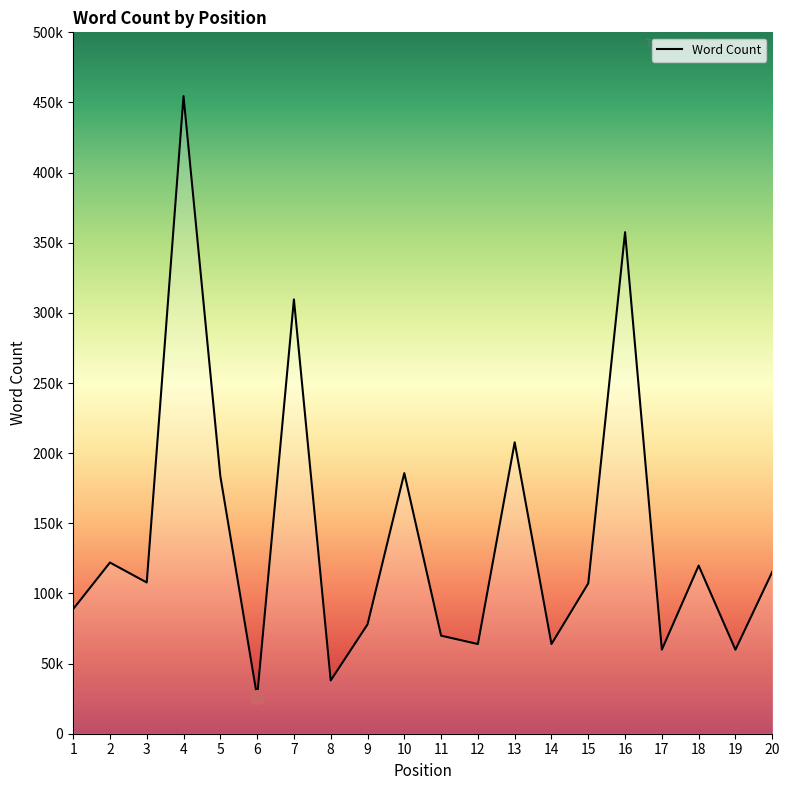

Does the chart have visible grid lines?

No